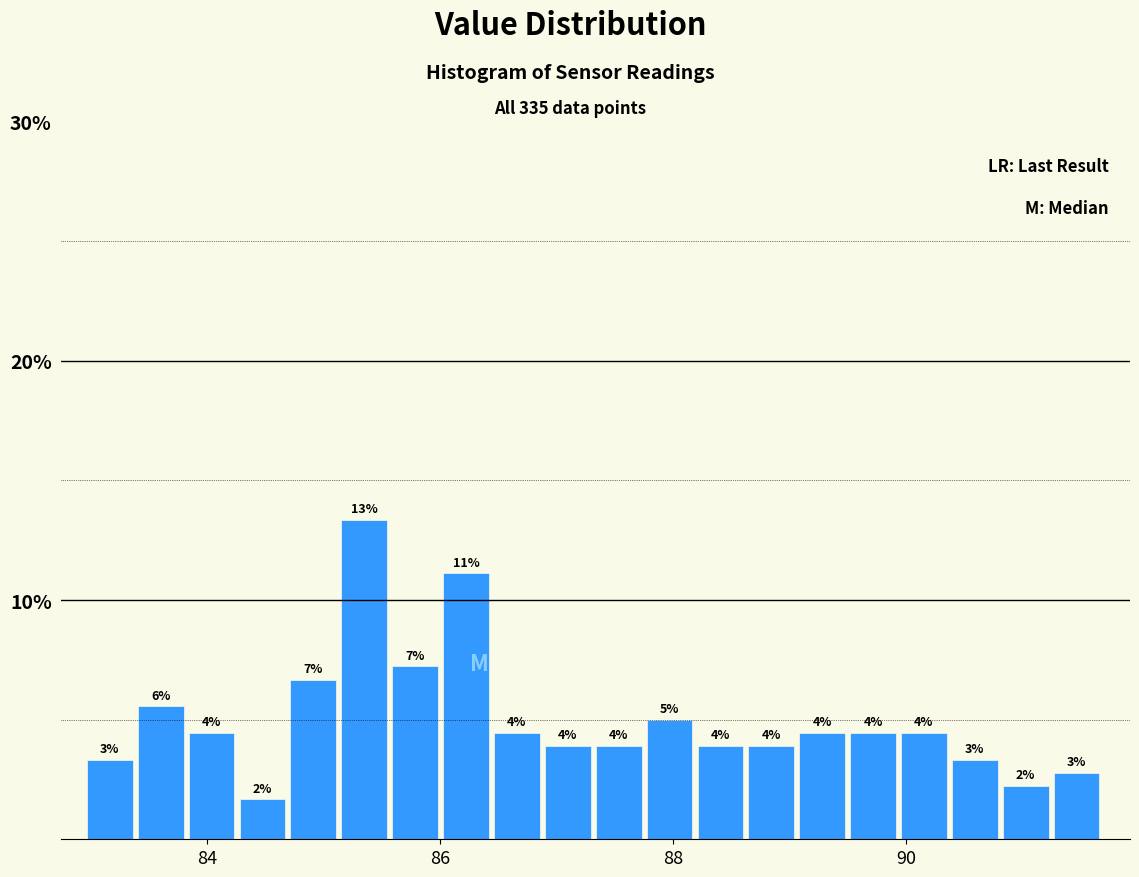

Read against the x-axis, roughly where is the centre of the tallest bar?

85.4